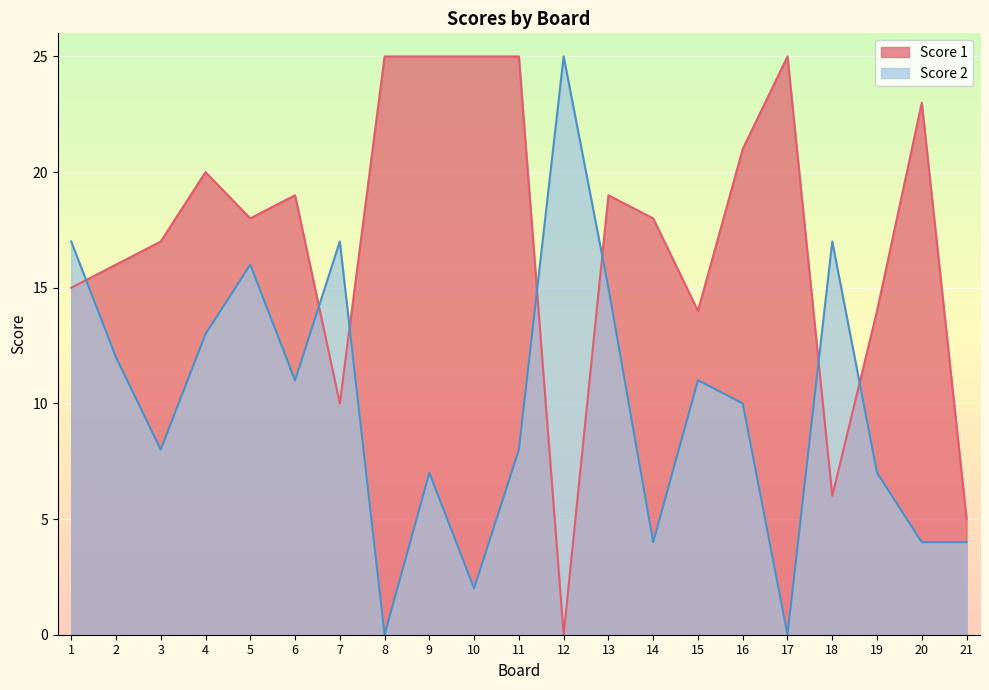

What value does the Score 2 series have at 7, to the nearest 5?

15